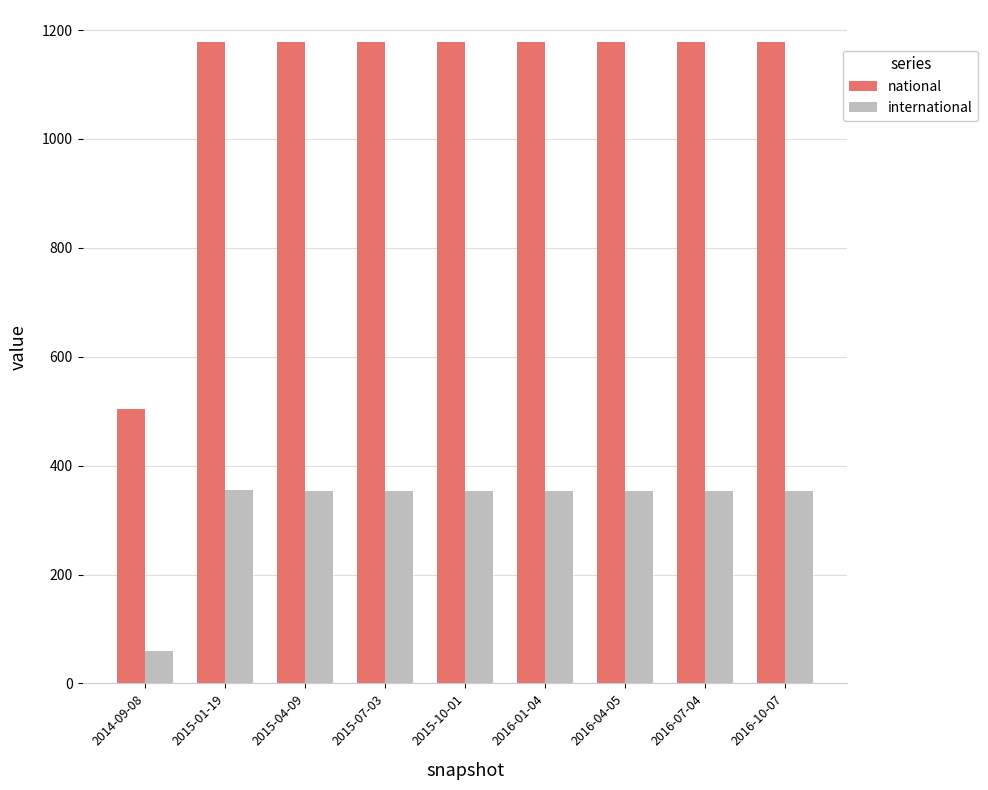

What is the minimum value shown in the chart?

60